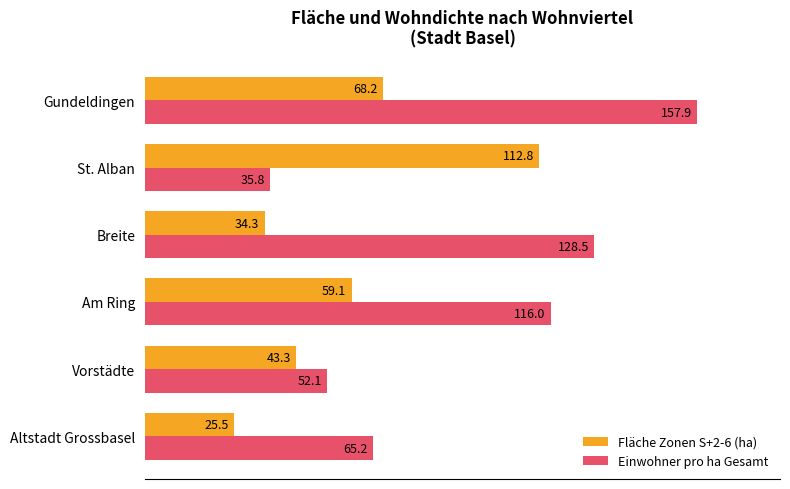

What are all the series names shown in the legend?

Fläche Zonen S+2-6 (ha), Einwohner pro ha Gesamt